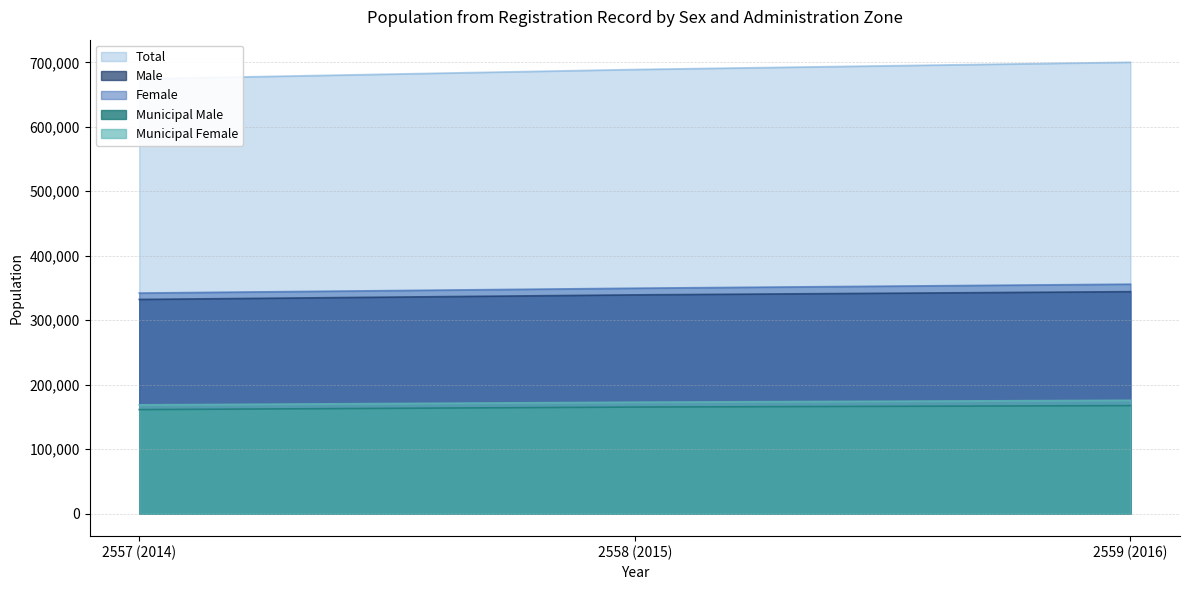

The value of Total at 2558 (2015) is 201151. True or false?

False